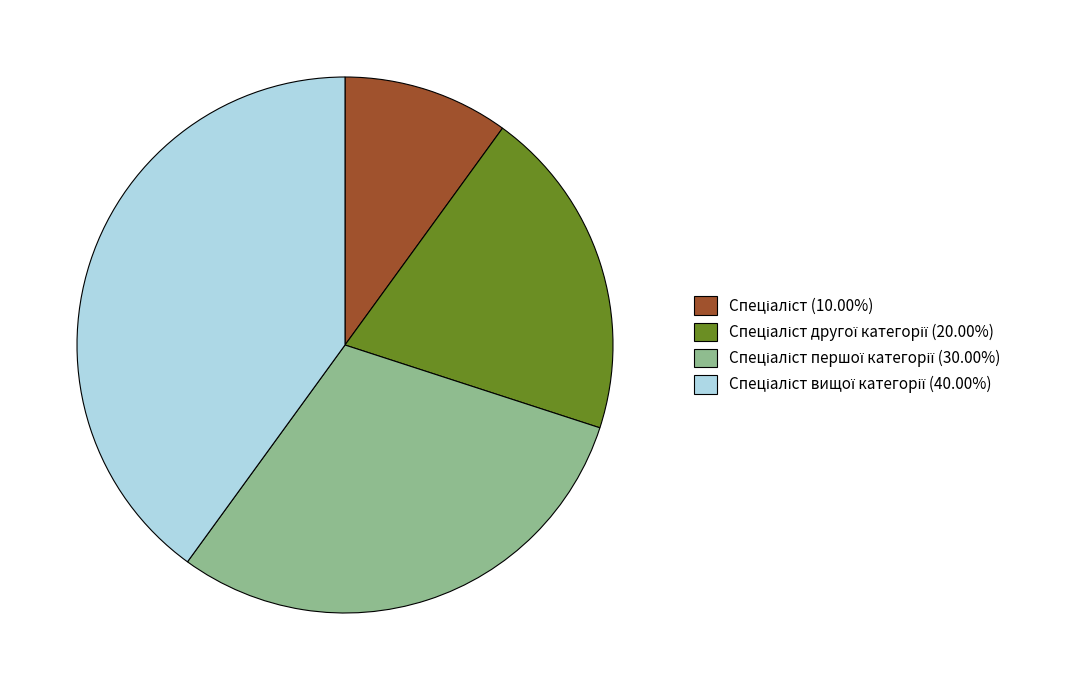

Is there any slice that represents more than half of the pie?

No